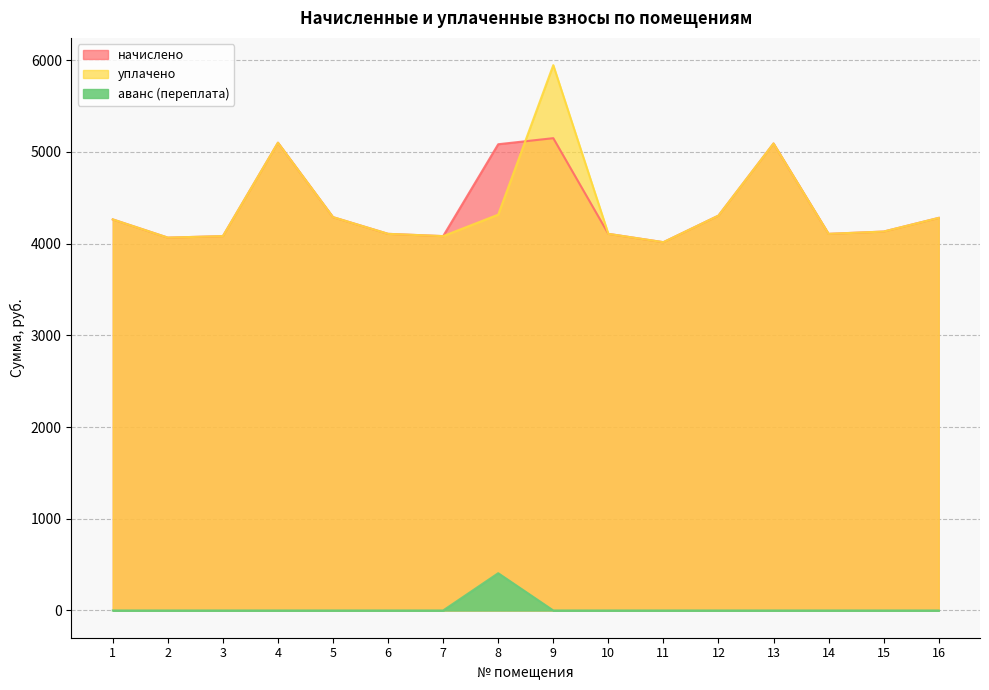

Which series has the largest range (max minus min)?

уплачено